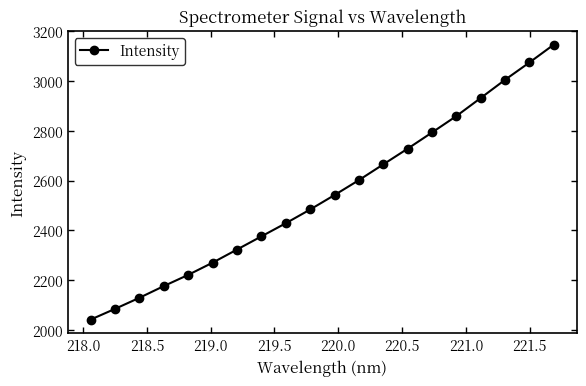

What is the difference between the maximum and minimum values?

1106.2